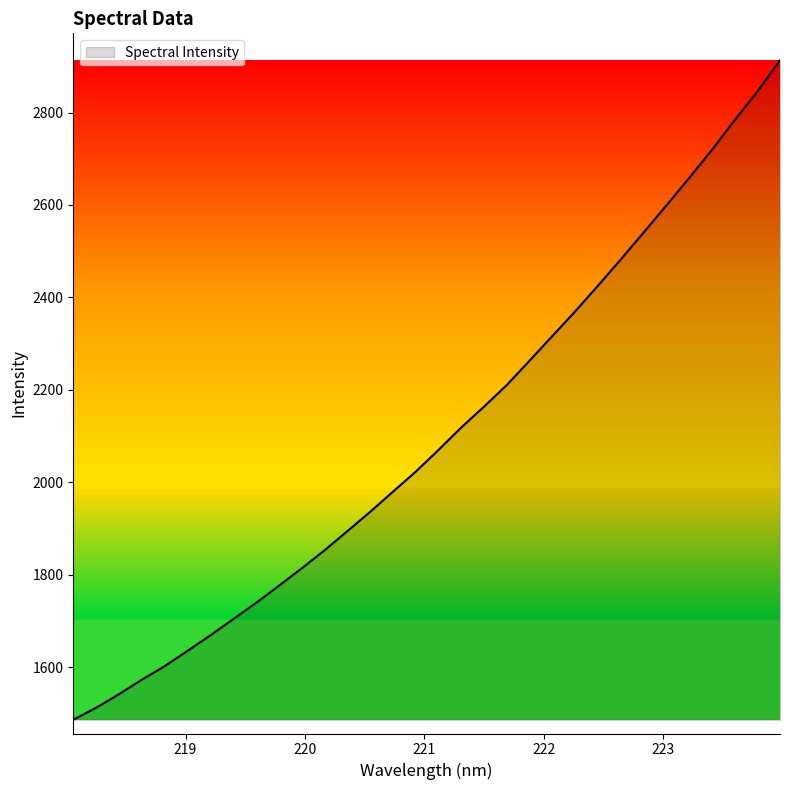

What is the sum of all values?

67199.4